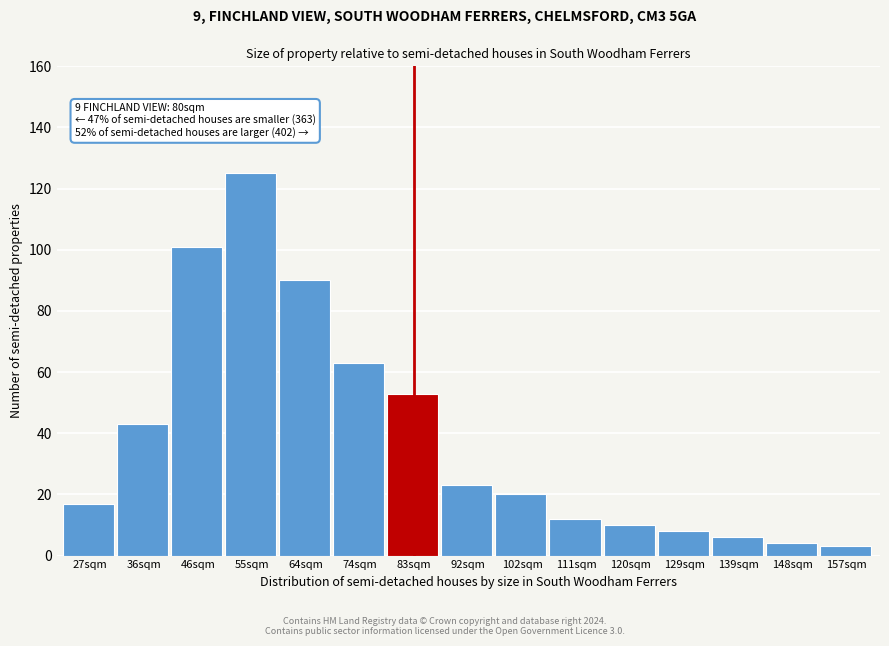

Reading right to left, transcribe all the data shown in this chart.

157sqm=3	148sqm=4	139sqm=6	129sqm=8	120sqm=10	111sqm=12	102sqm=20	92sqm=23	83sqm=53	74sqm=63	64sqm=90	55sqm=125	46sqm=101	36sqm=43	27sqm=17